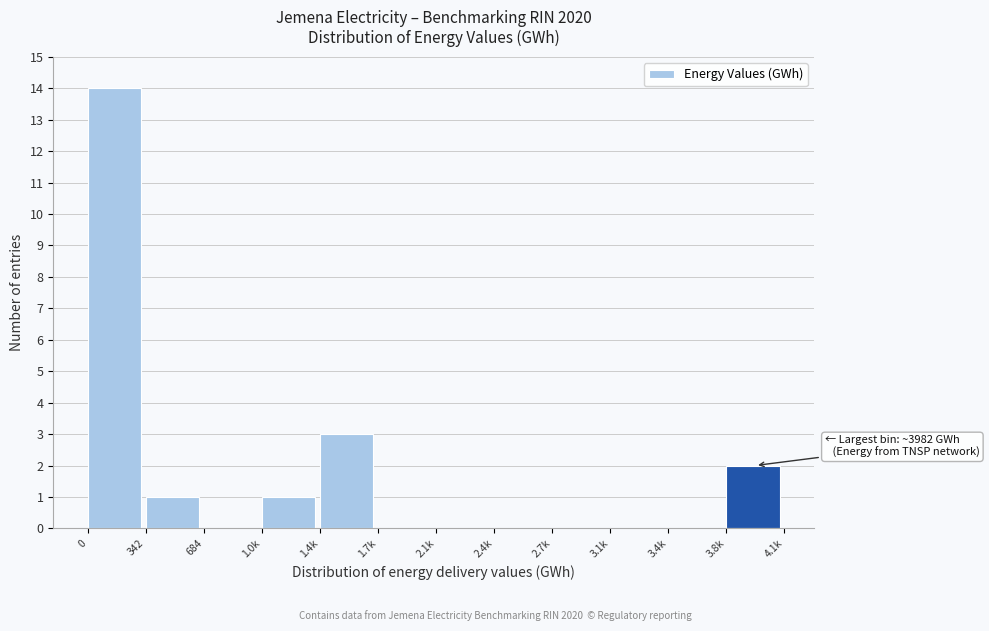

Reading left to right, transcribe all the data shown in this chart.

0=14	342=1	684=0	1.0k=1	1.4k=3	1.7k=0	2.1k=0	2.4k=0	2.7k=0	3.1k=0	3.4k=0	3.8k=2